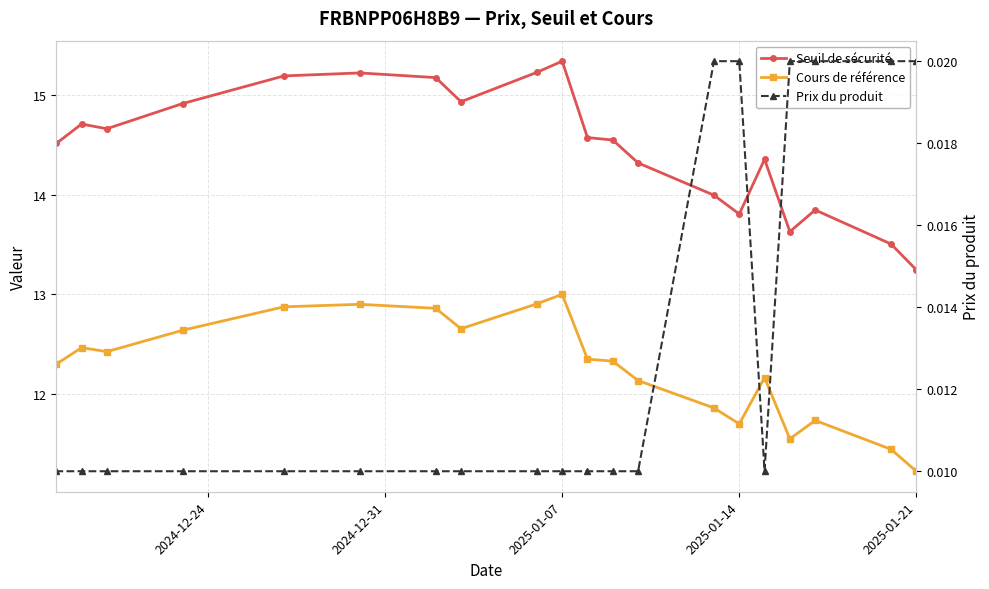

What is the value of the Cours de référence point at the 14th from the left?

12.9